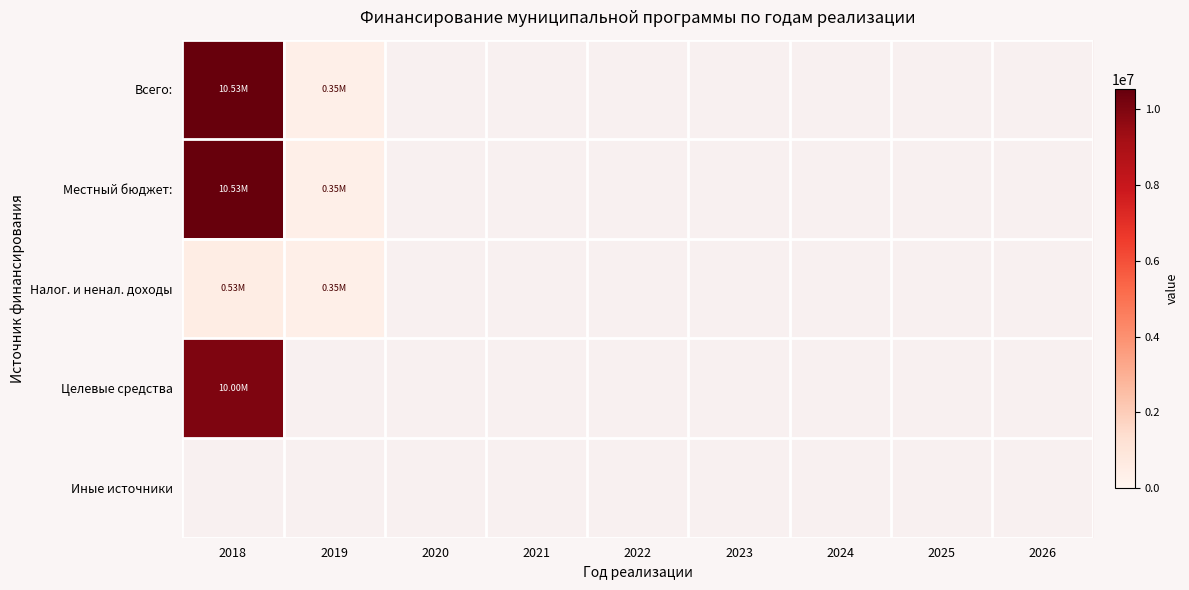

List the labels in order of Налог. и ненал. доходы value, largest first.

2018, 2019, 2020, 2021, 2022, 2023, 2024, 2025, 2026